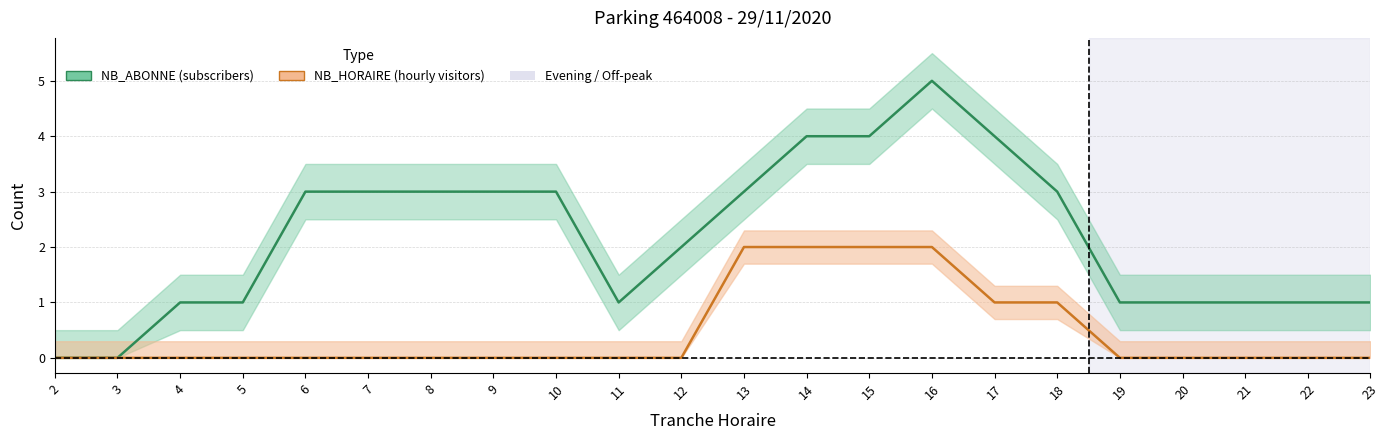

Is this an area chart (filled region under the line)?

No